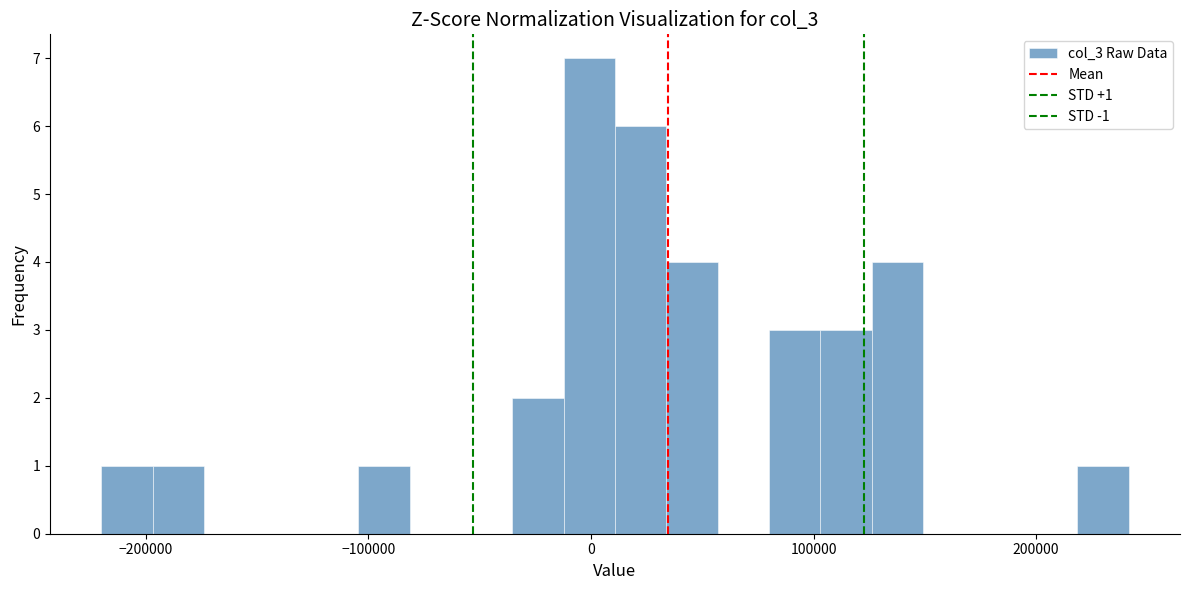

Around what value on the x-axis is the tallest bar? Give the approximate position of its centre, as read against the axis.

0